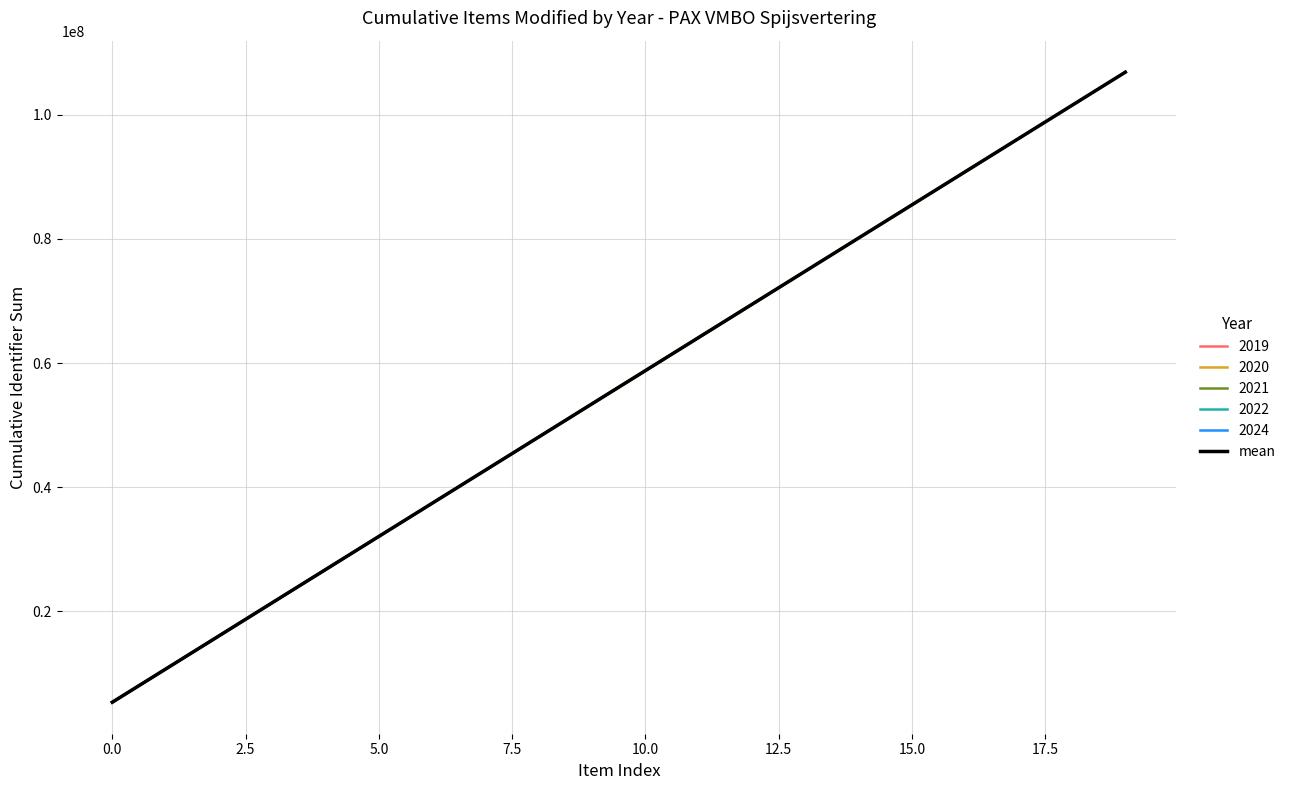

What is the minimum value for 2019?

5342866.0